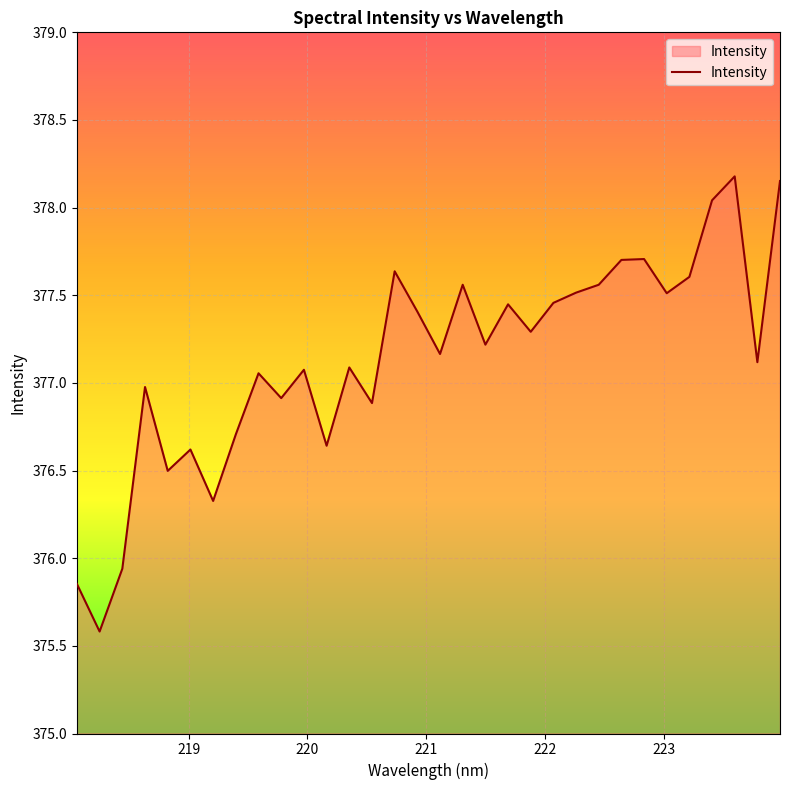

True or false: there are more than 1 points higher than both neighbors.

True